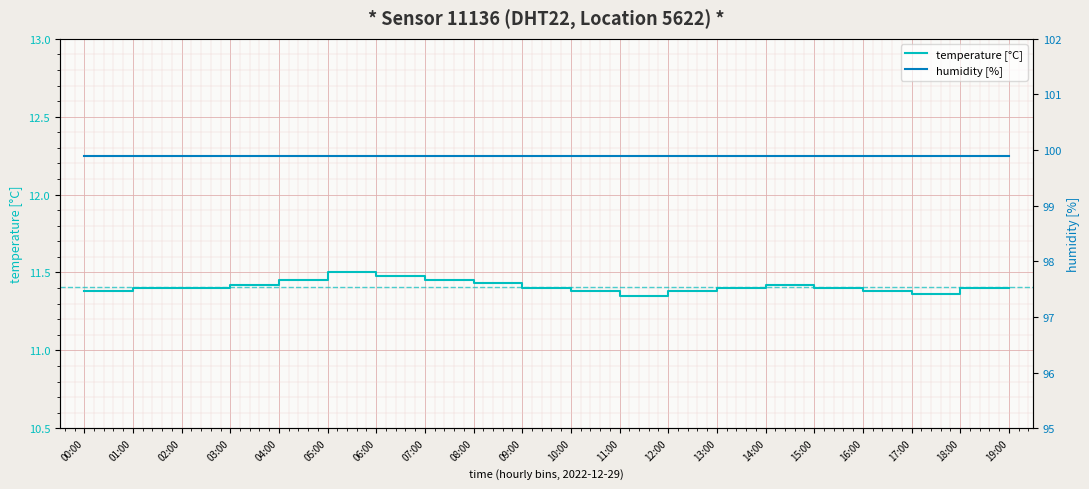

At how many categories does at least one series exceed 21?

20